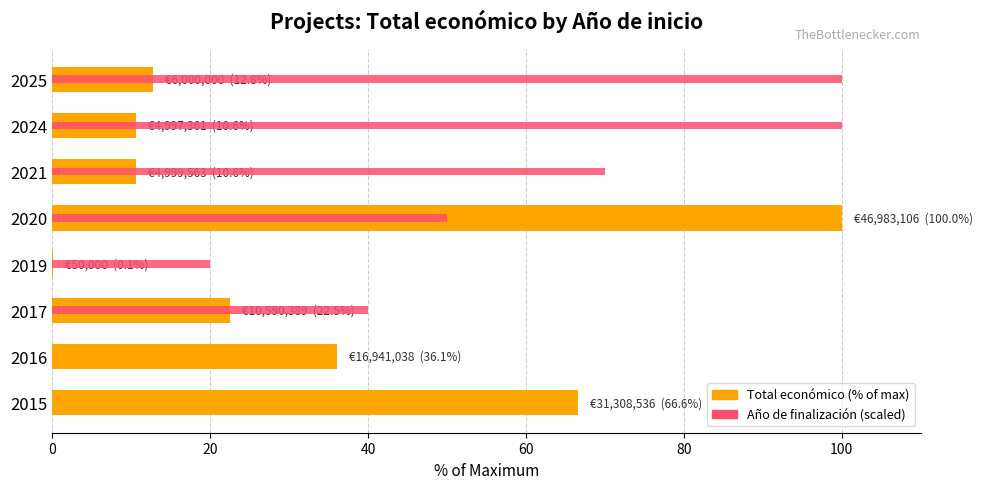

List the series in order of their overall mean, highest first.

Año de finalización (scaled), Total económico (% of max)